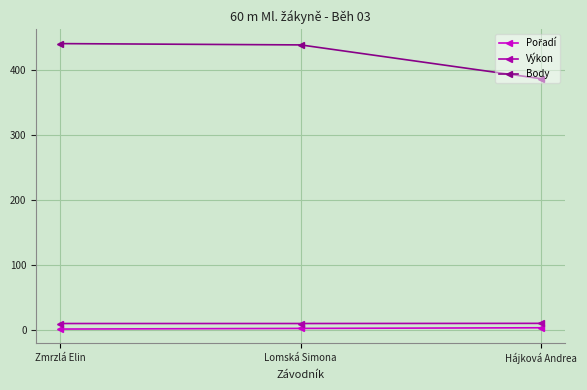

Is this an area chart (filled region under the line)?

No